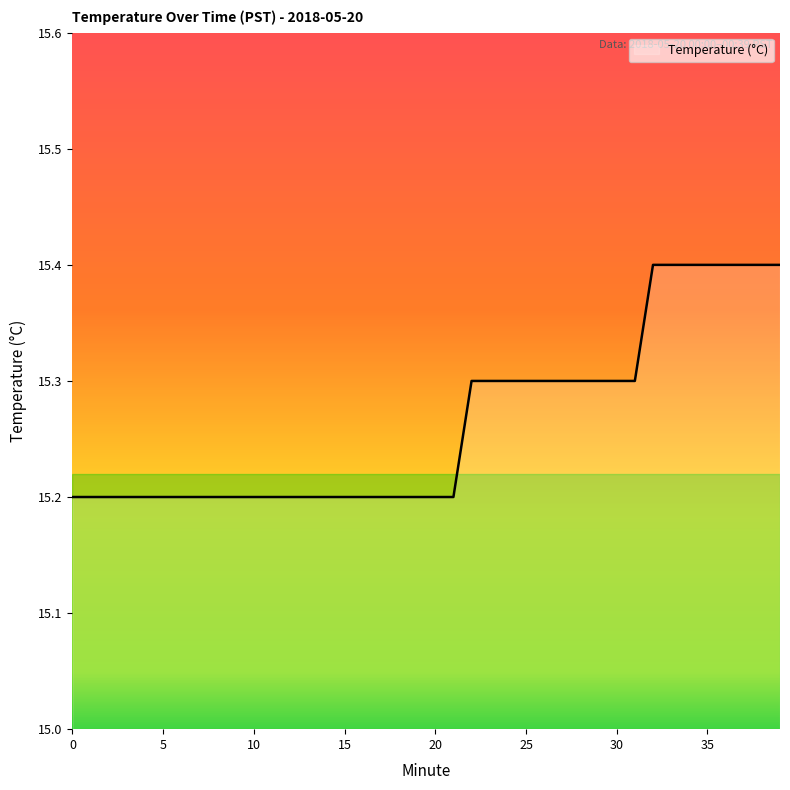

What is the greatest value displayed?

15.4